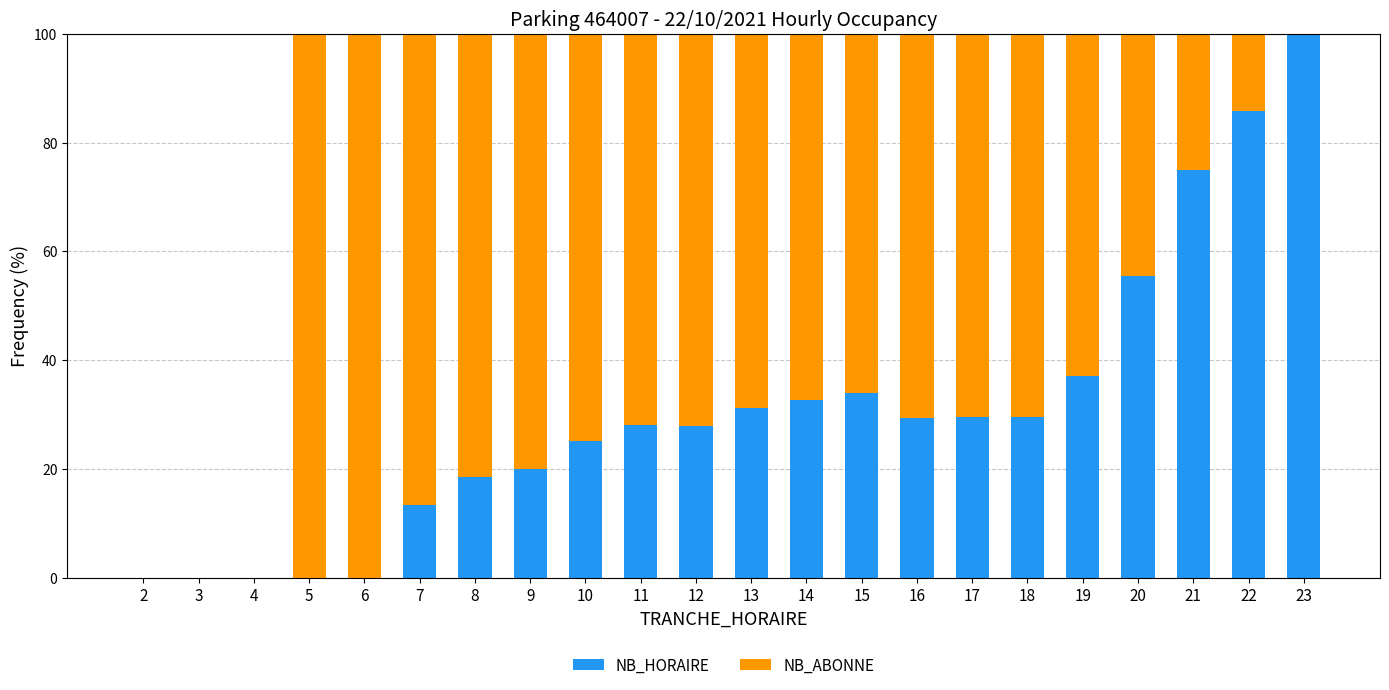

What is the total value across all series at 11?

100.0